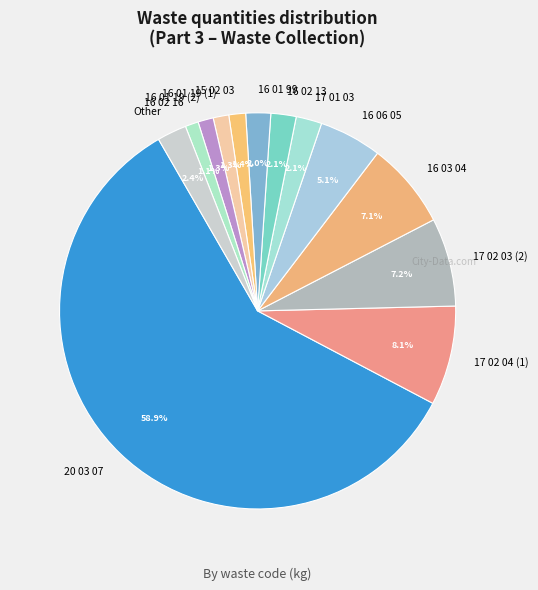

Which category has the biggest portion of the pie?

20 03 07